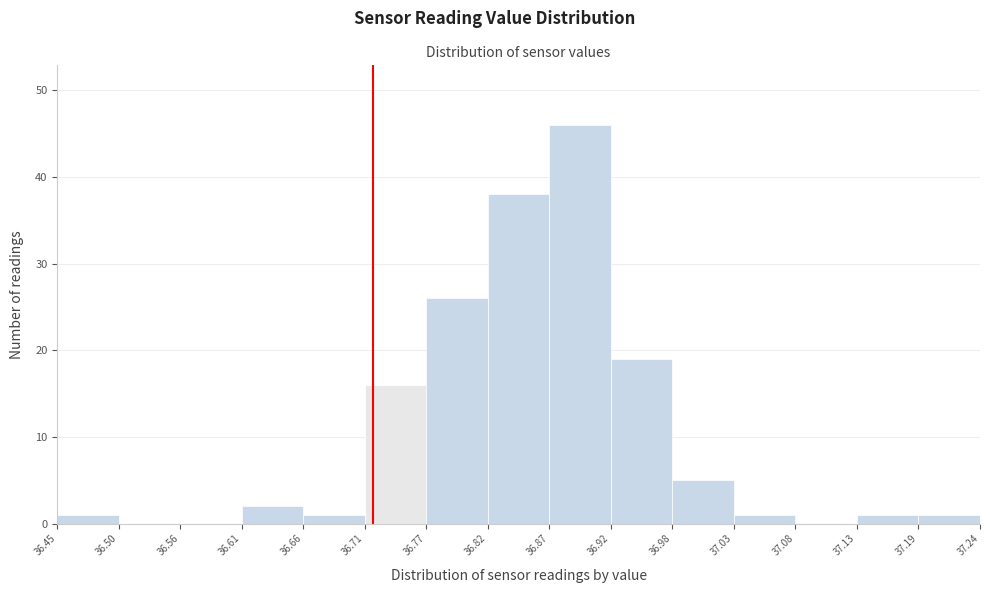

How tall is the bar that spans 36.92 to 36.98 on the x-axis? The values are not printed on the chart, so give them approximately, as read against the axis.

19